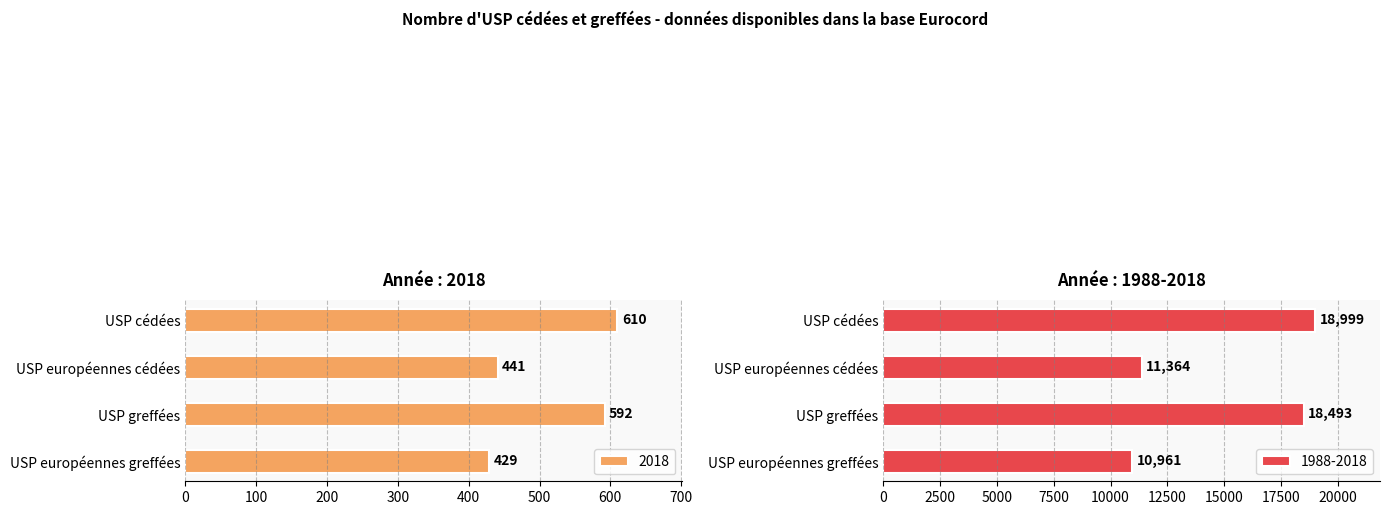

Is the value of 1988-2018 at USP cédées greater than the value of 2018 at USP européennes greffées?

Yes